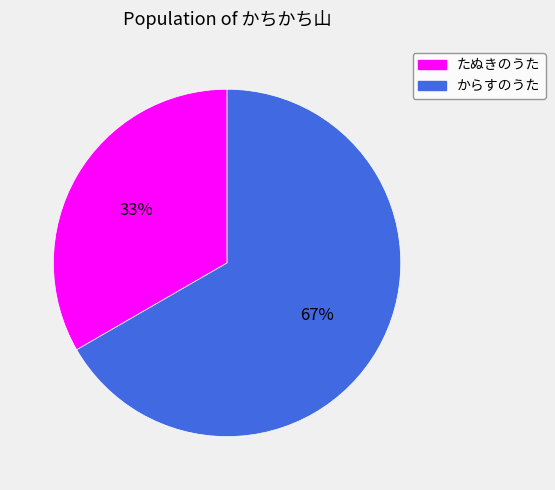

Which has a higher value, からすのうた or たぬきのうた?

からすのうた